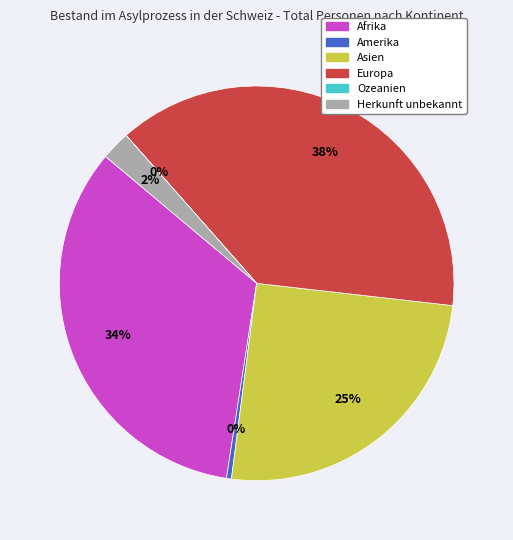

Does Amerika represent more than half of the total?

No